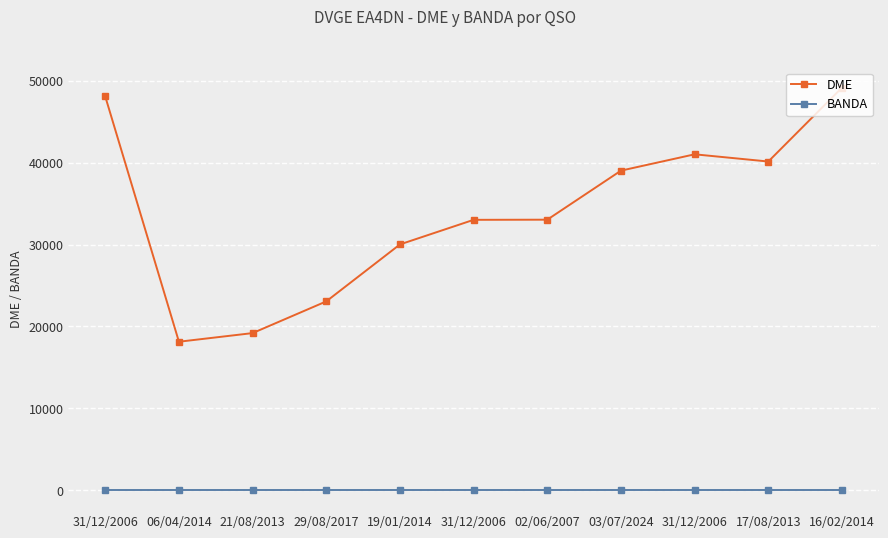

Rank the categories by BANDA value from highest to lowest.

31/12/2006, 06/04/2014, 21/08/2013, 29/08/2017, 19/01/2014, 31/12/2006, 02/06/2007, 03/07/2024, 31/12/2006, 17/08/2013, 16/02/2014